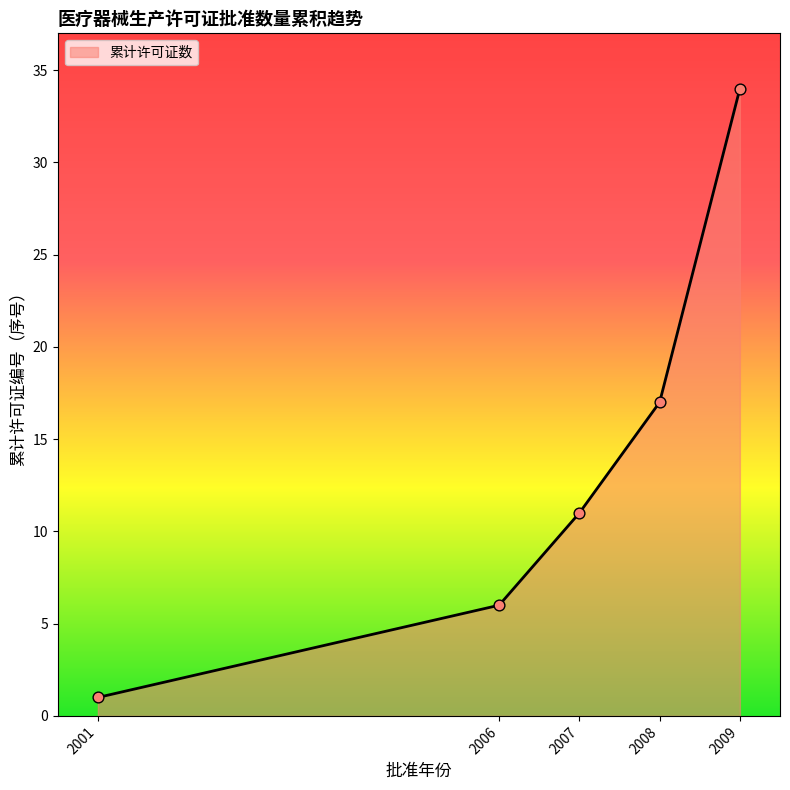

What is the change in value from 2006 to 2009?

+28